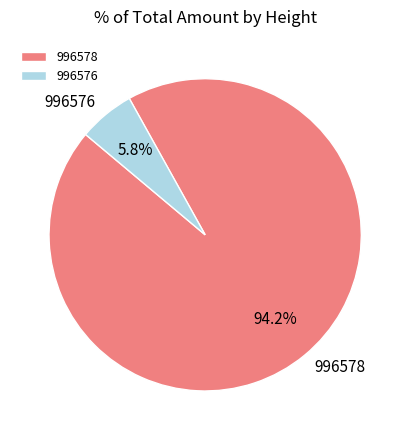

What percentage is the 996576 slice, to the nearest percent?

6%